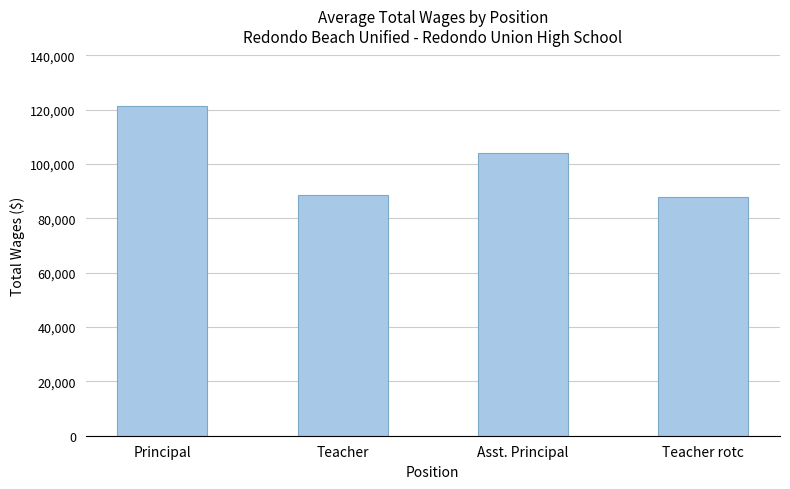

At which label does the data first exceed 104204?

Principal